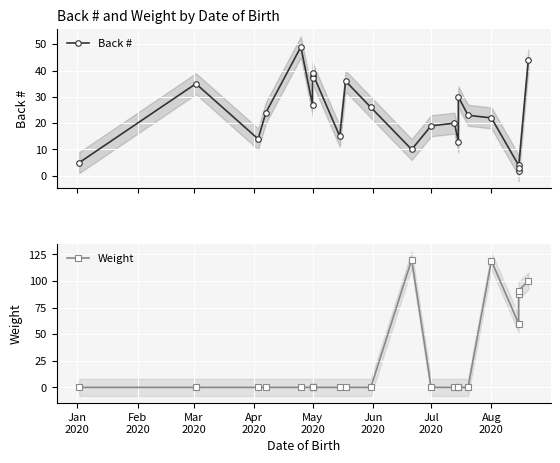

At how many categories does at least one series exceed 74?

5